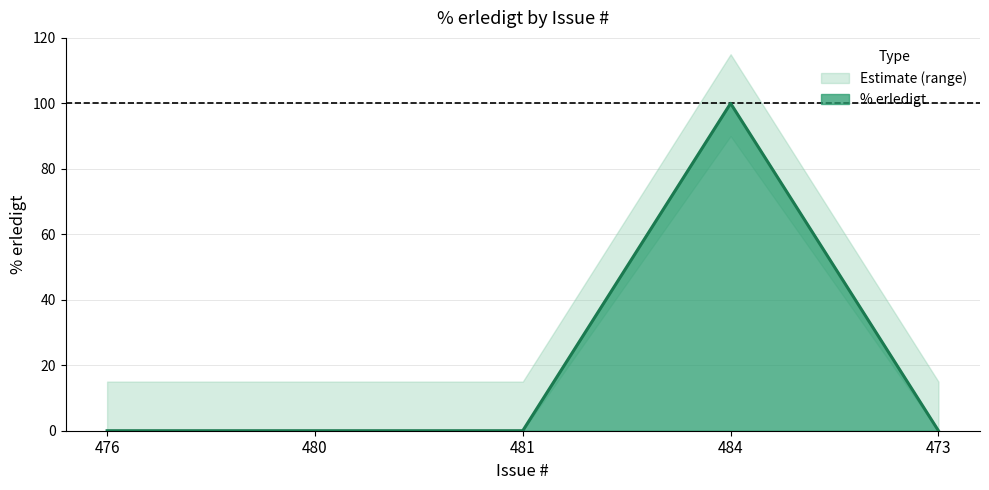

Reading right to left, transcribe all the data shown in this chart.

0	100	0	0	0